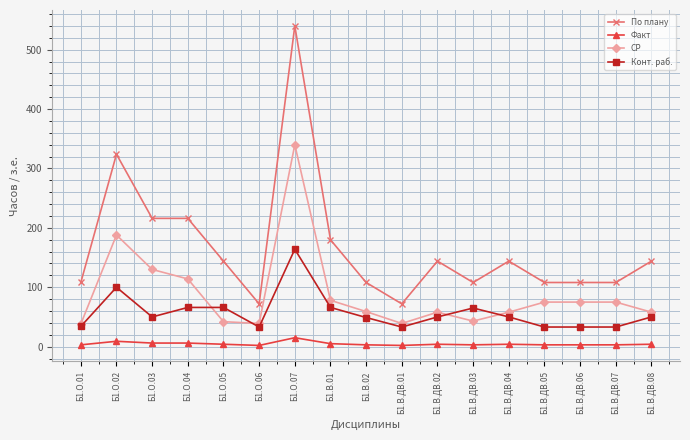

Which series ends up on top after the final intersection of СР and Конт. раб.?

СР